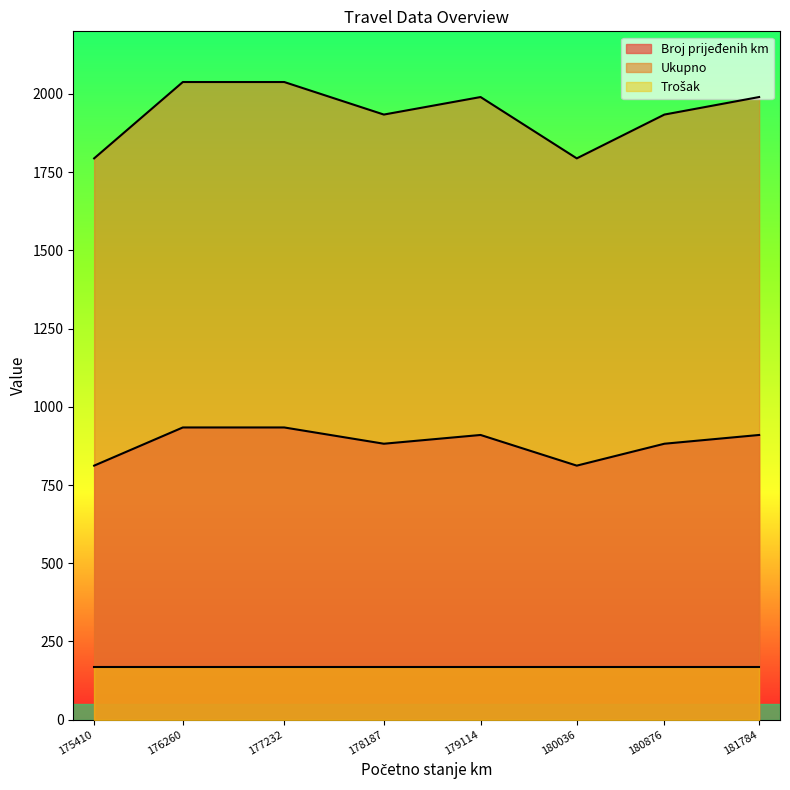

What is the smallest value displayed?

170